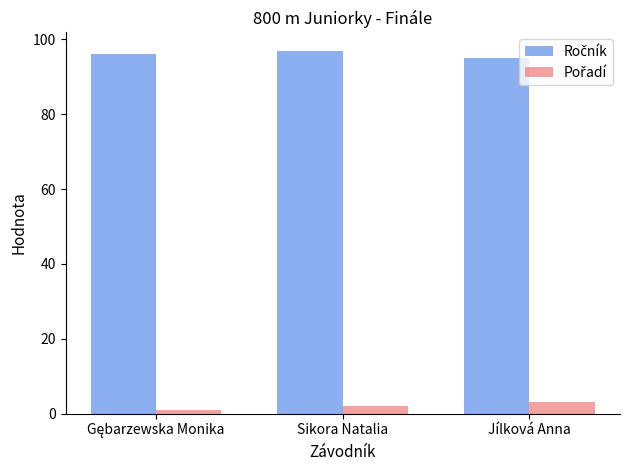

At how many categories does at least one series exceed 41?

3